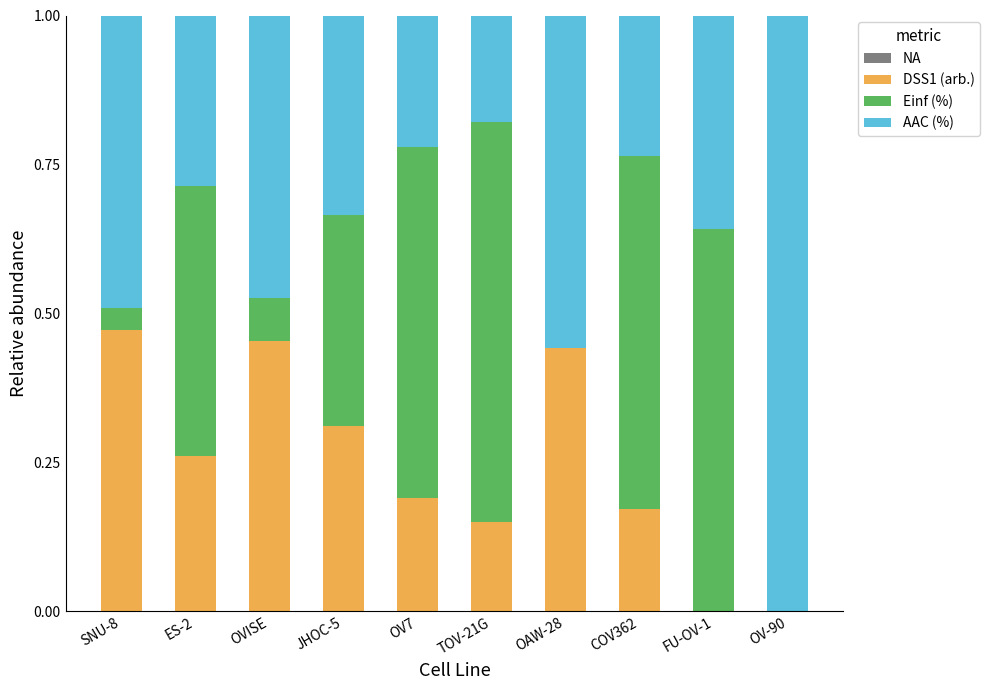

What is the total value across all series at ES-2?

1.0